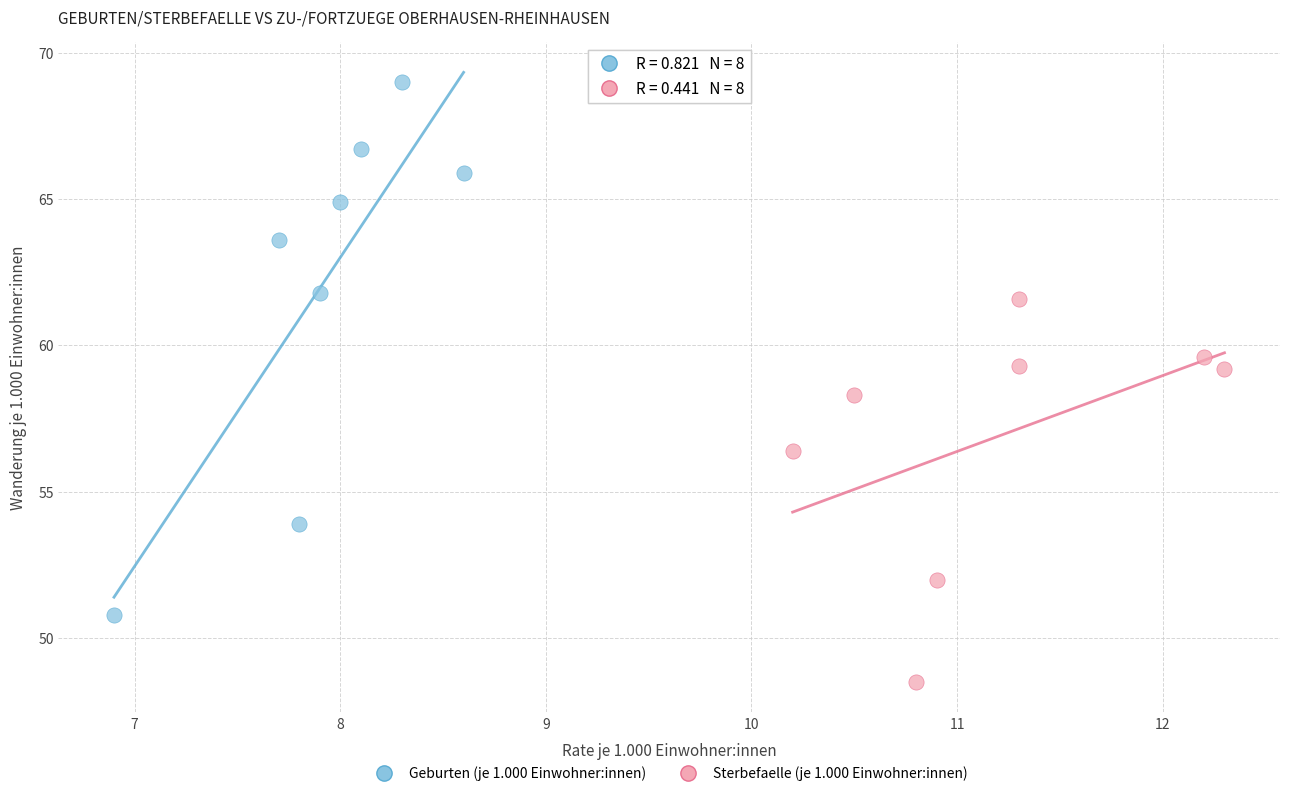

Which series reaches the maximum Y coordinate?

Geburten (je 1.000 Einwohner:innen)